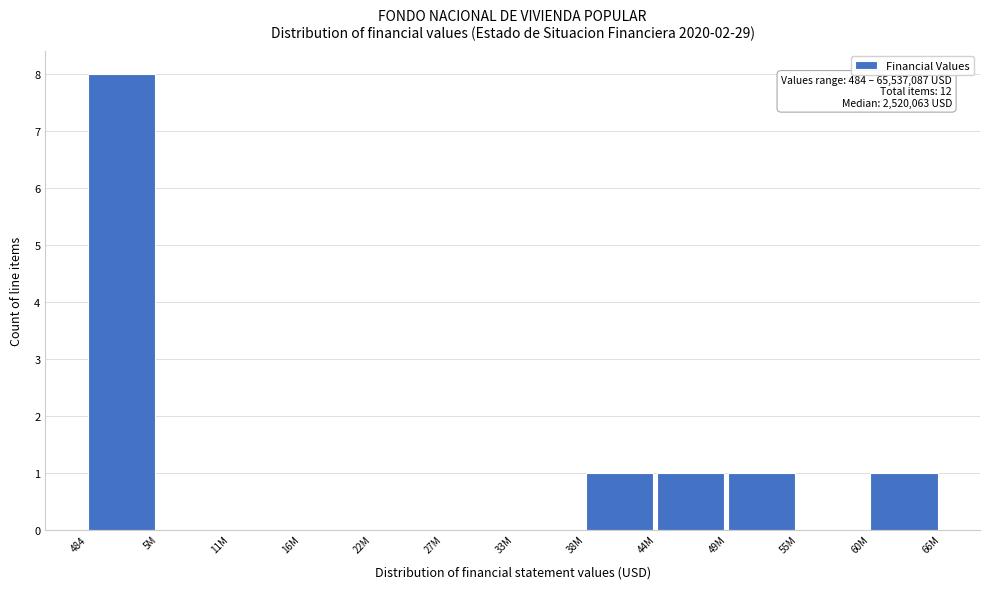

Reading left to right, transcribe all the data shown in this chart.

484=8	5M=0	11M=0	16M=0	22M=0	27M=0	33M=0	38M=1	44M=1	49M=1	55M=0	60M=1